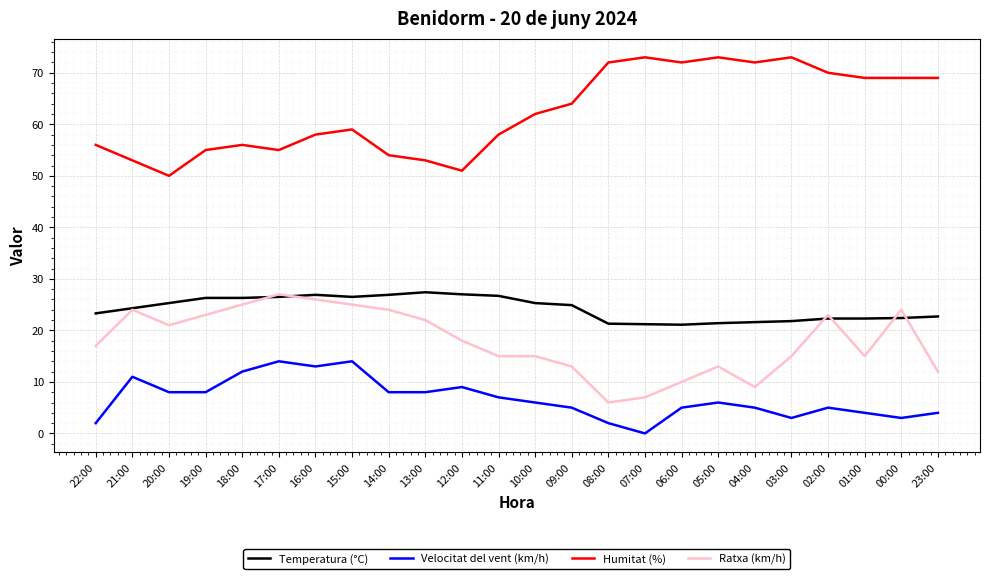

At 22:00, list the series in order from smallest to largest.

Velocitat del vent (km/h), Ratxa (km/h), Temperatura (°C), Humitat (%)